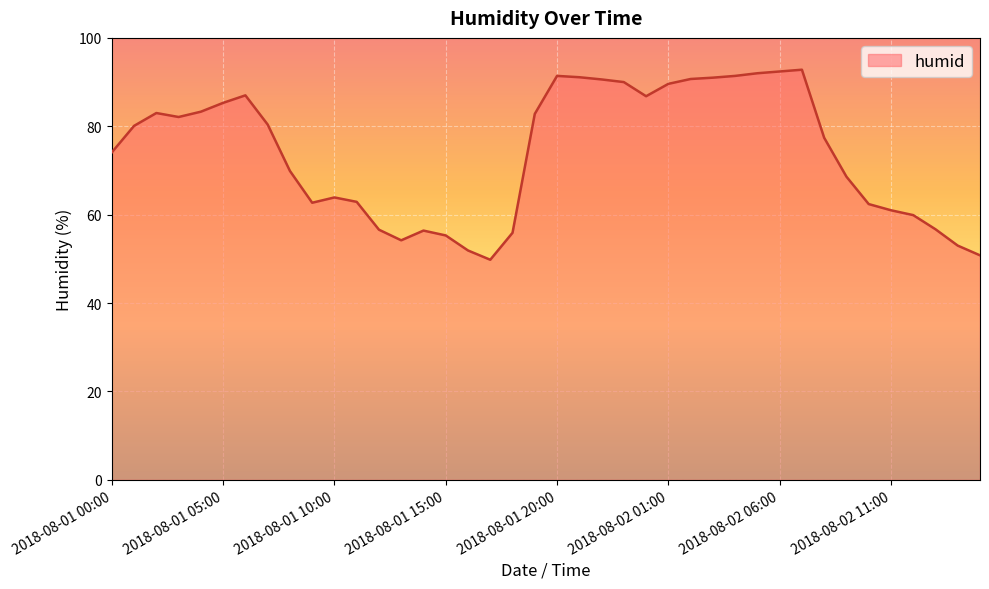

How many values are below 80?

20